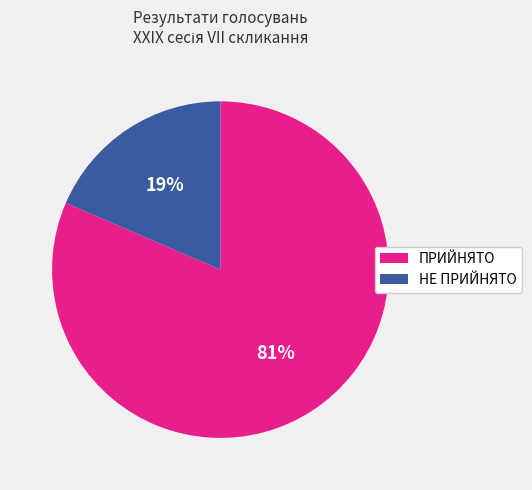

Which slice is the smallest?

НЕ ПРИЙНЯТО